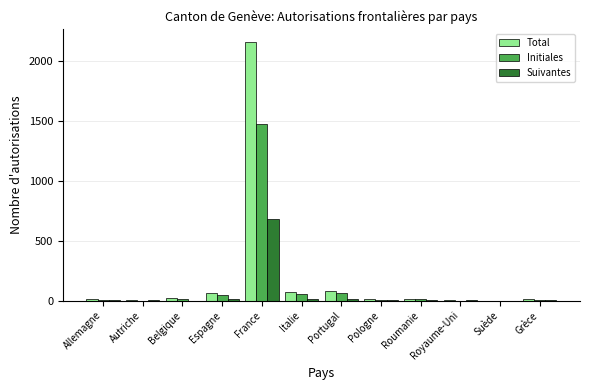

Is it true that Initiales equals 0 at Autriche?

True